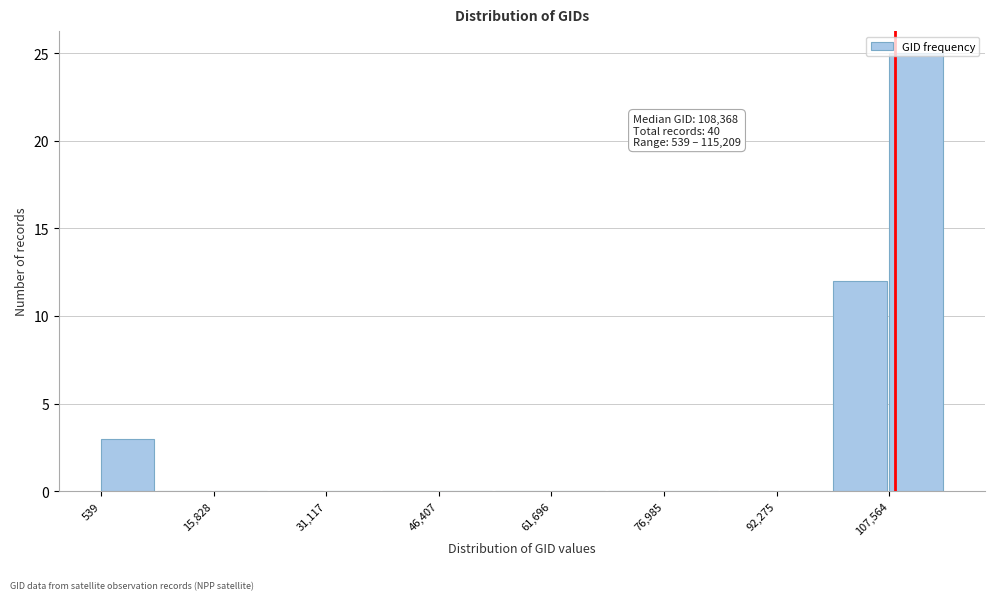

Around what value on the x-axis is the tallest bar? Give the approximate position of its centre, as read against the axis.

112000